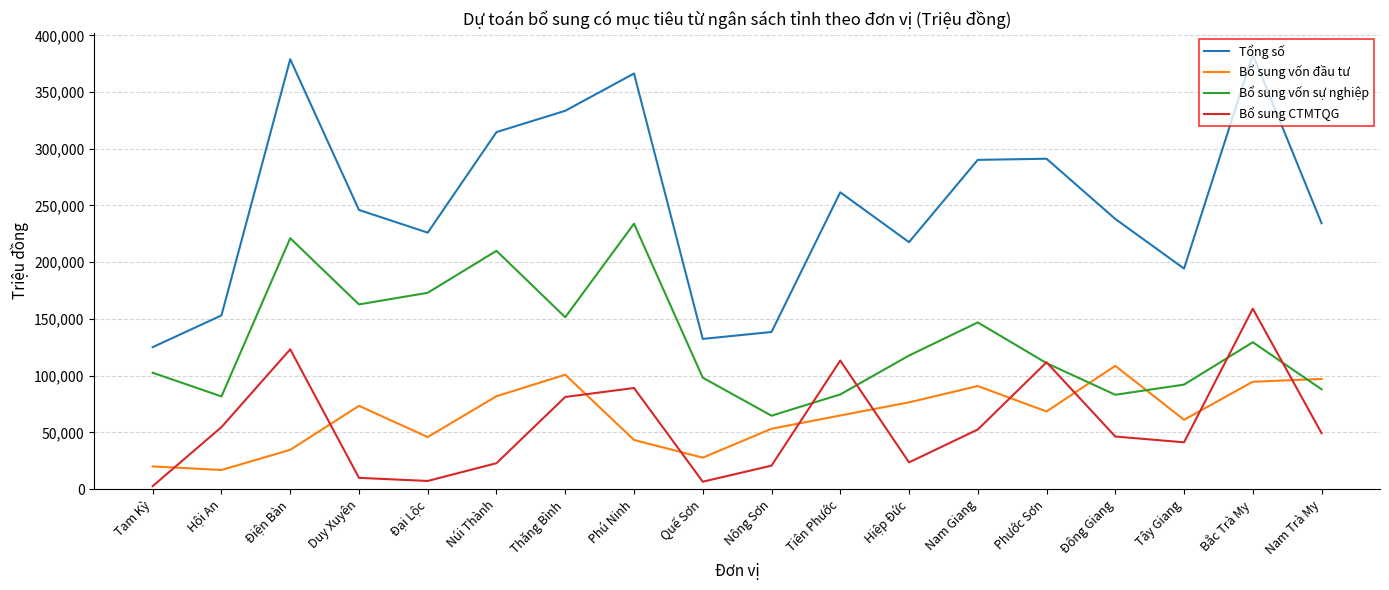

How many interior local valleys does the Bổ sung vốn sự nghiệp series have?

5